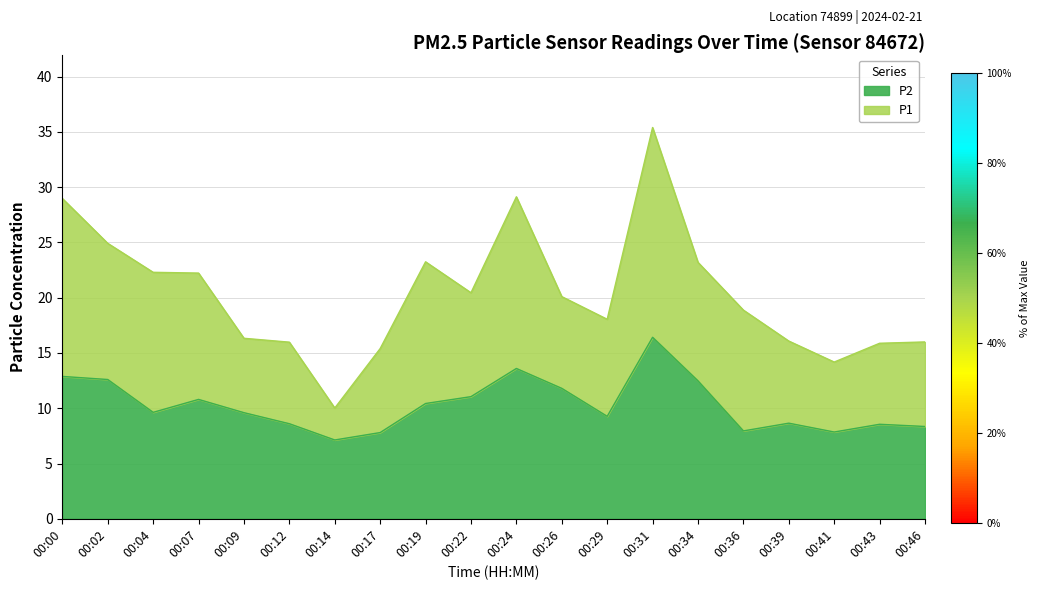

How many data points in P2 are above 9?

12